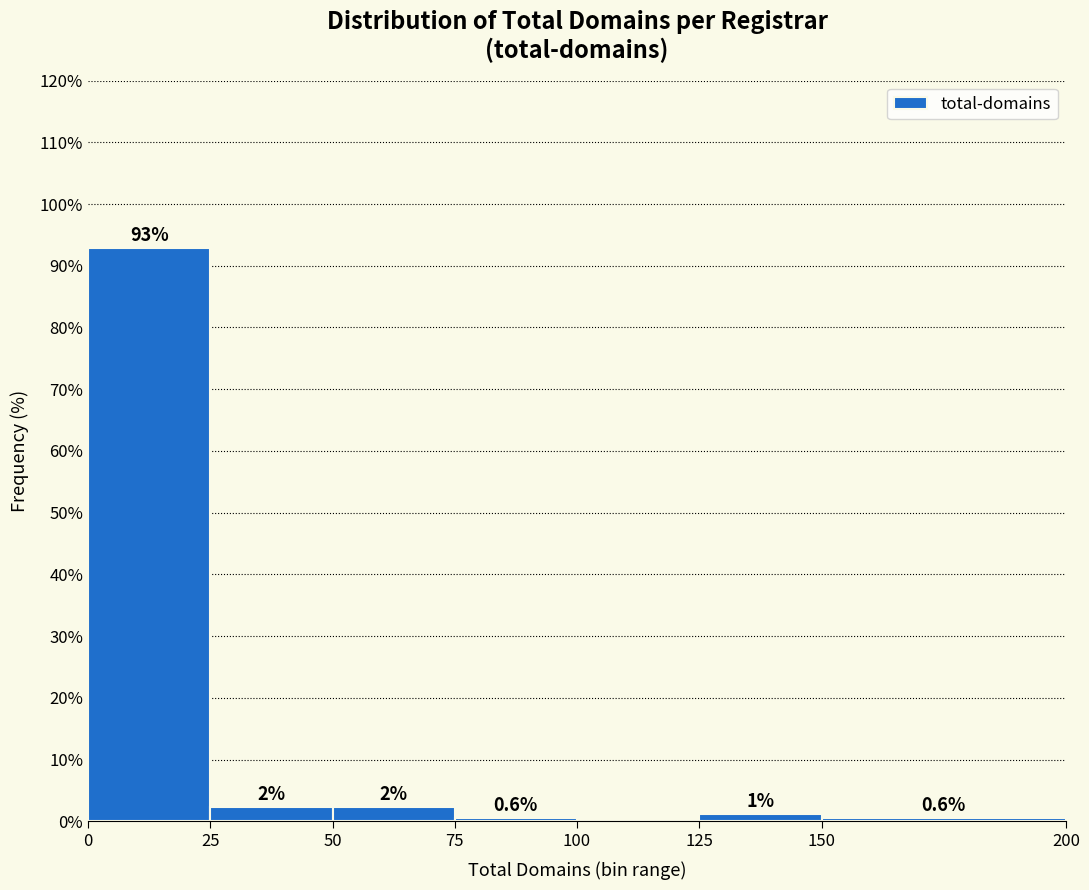

Over which range of the x-axis is the bar tallest?

0 to 25